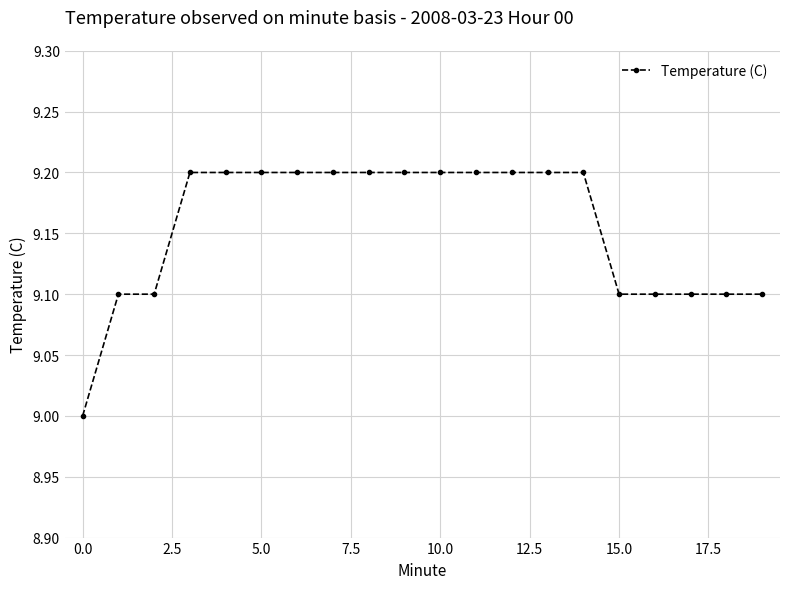

What is the sum of all values?

183.1